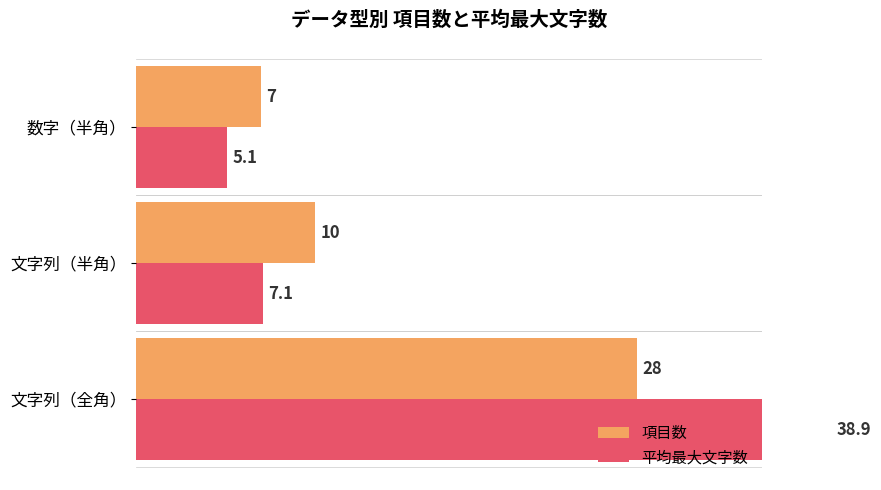

Are the bars grouped side by side (vs. stacked)?

Yes